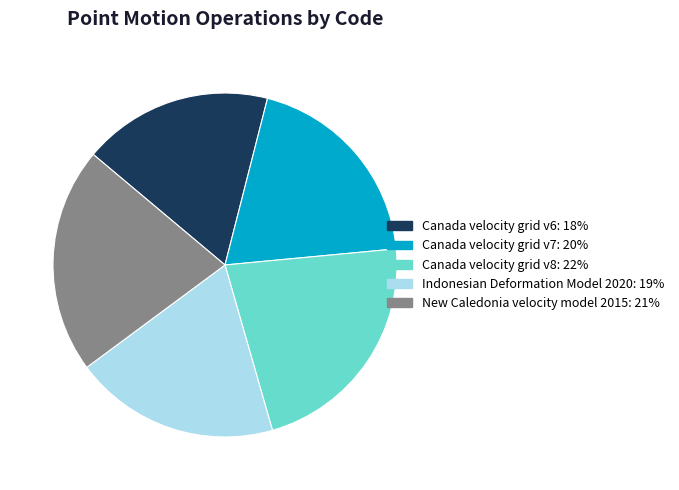

Count the number of slices in the pie.

5